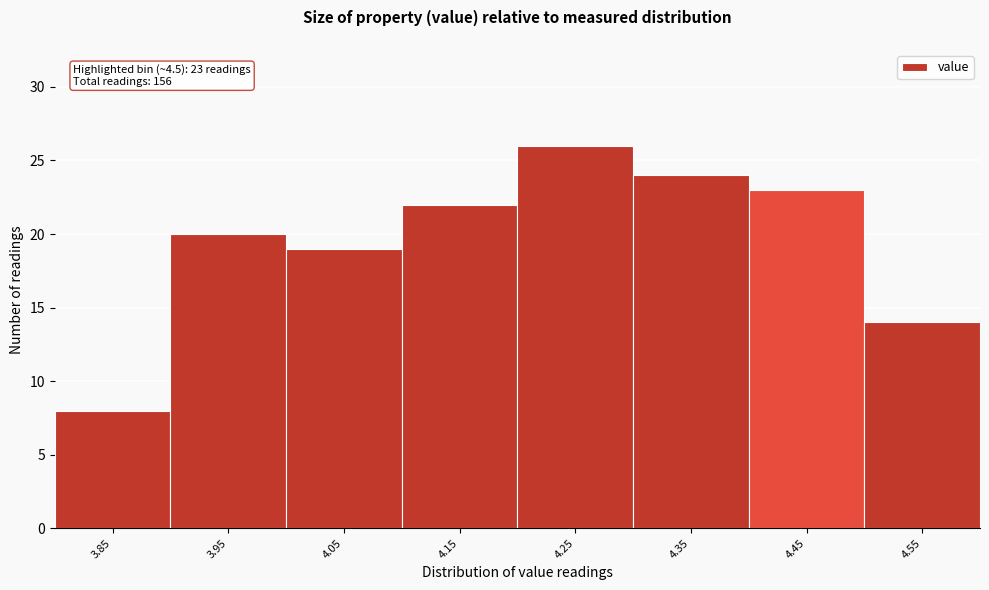

Reading left to right, transcribe all the data shown in this chart.

3.85=8	3.95=20	4.05=19	4.15=22	4.25=26	4.35=24	4.45=23	4.55=14